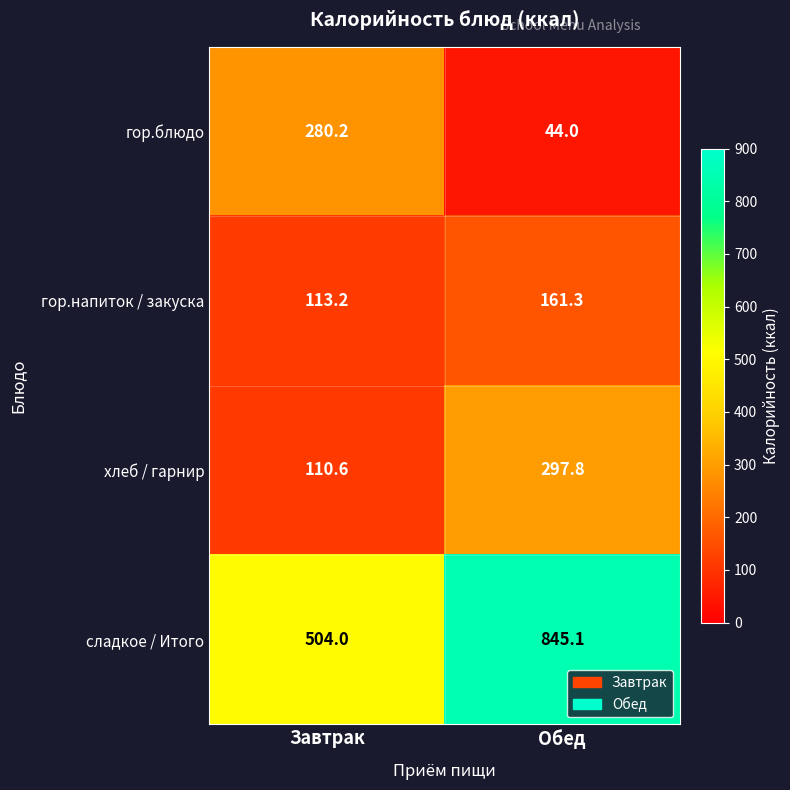

Where does the хлеб / гарнир series first go above 297?

Обед